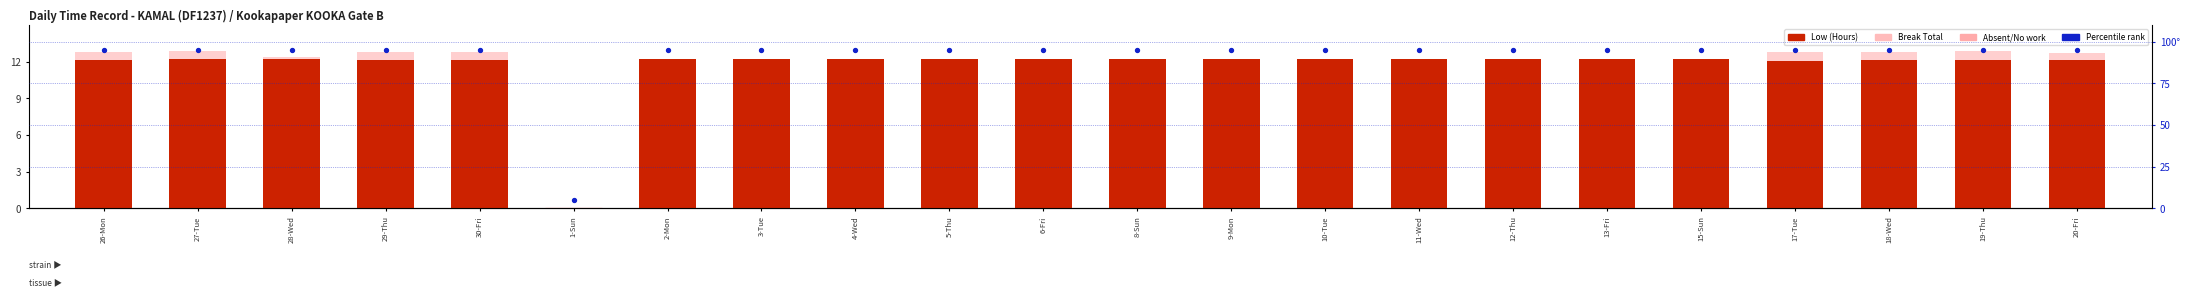

Which series has the widest spread of Y values?

Percentile rank